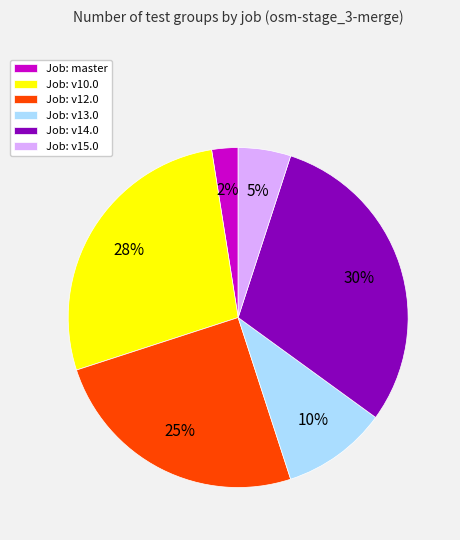

Which has a higher value, Job: v12.0 or Job: master?

Job: v12.0